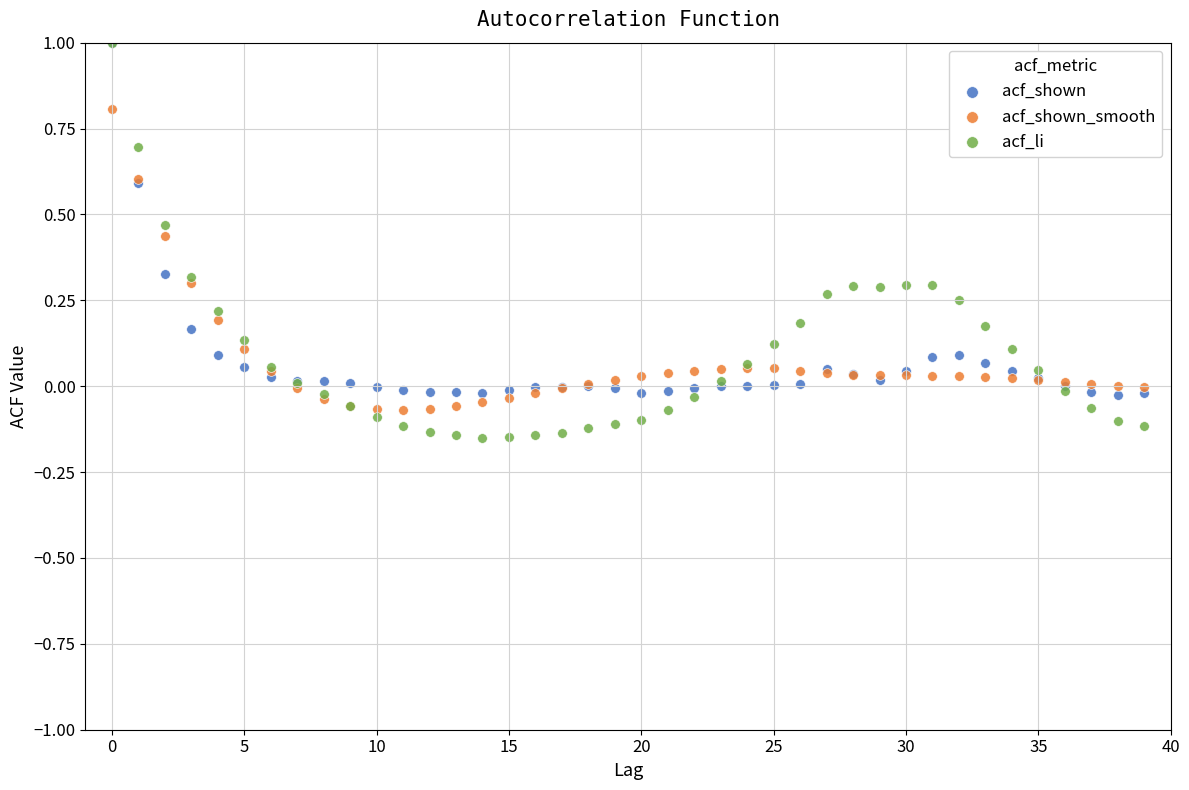

What are all the series names shown in the legend?

acf_shown, acf_shown_smooth, acf_li